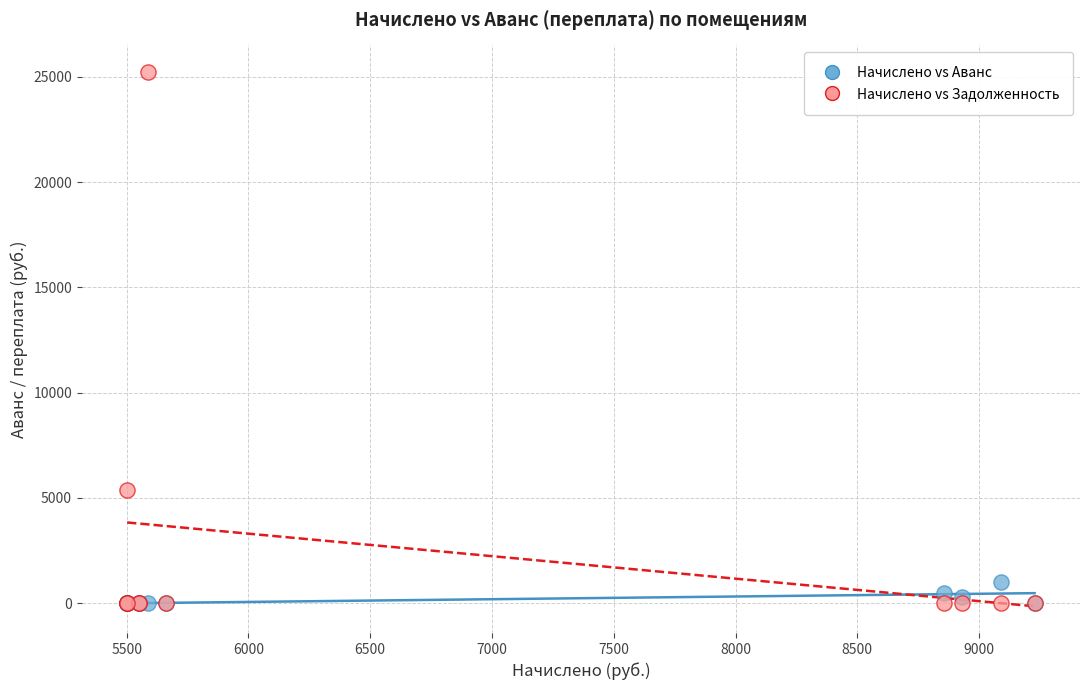

In the Начислено vs Задолженность series, what Y value is closest to 12611?

5369.2